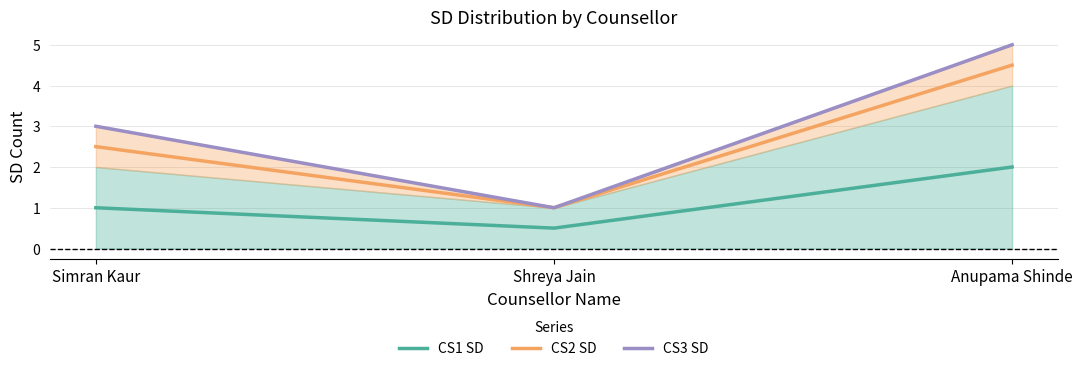

The CS2 SD series shows 2.5 at Simran Kaur. True or false?

True